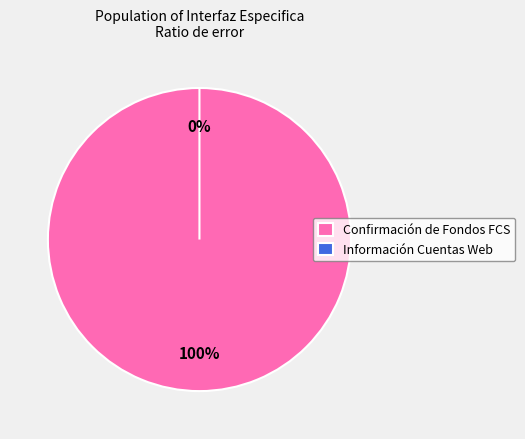

True or false: Confirmación de Fondos FCS accounts for 100% of the total.

True